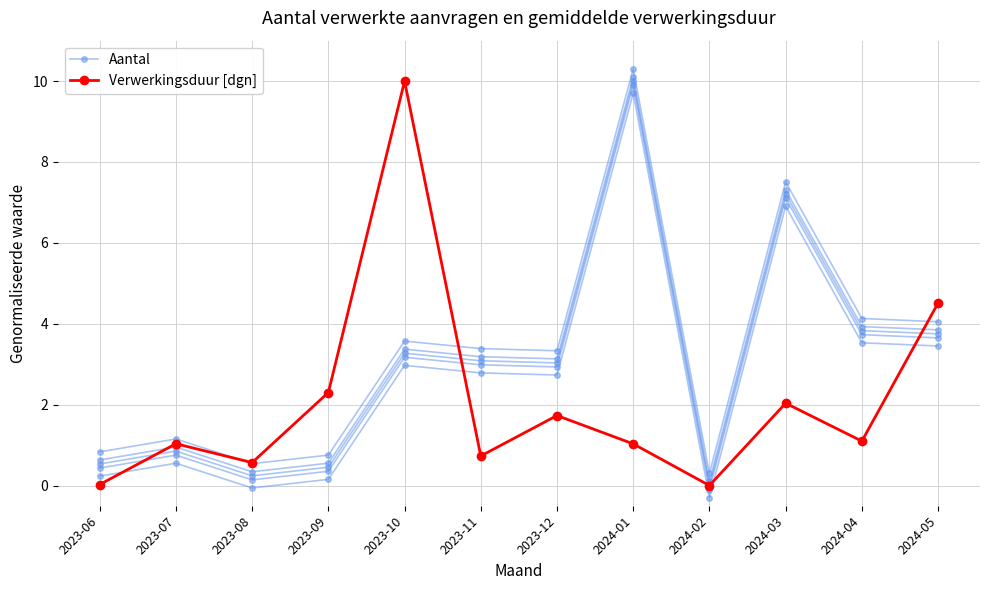

True or false: Aantal has a value of 10.0 at 2024-01.

True